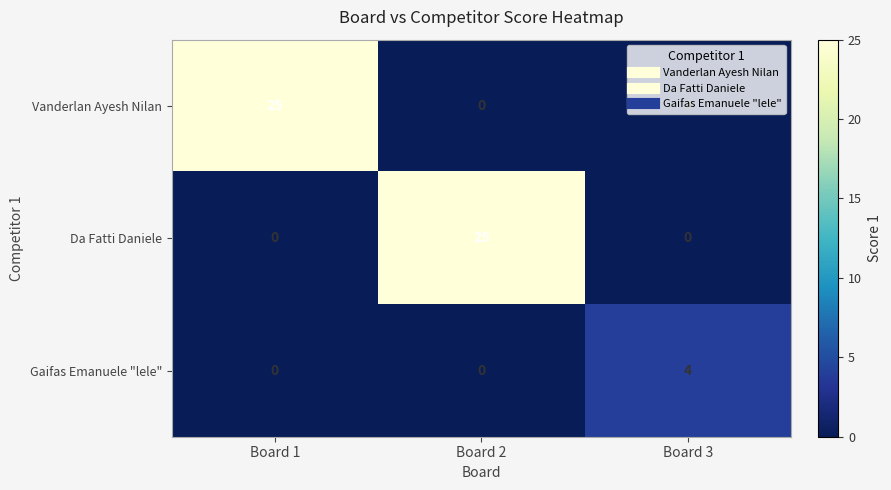

Between Board 2 and Board 3, which series saw the biggest shift?

Da Fatti Daniele